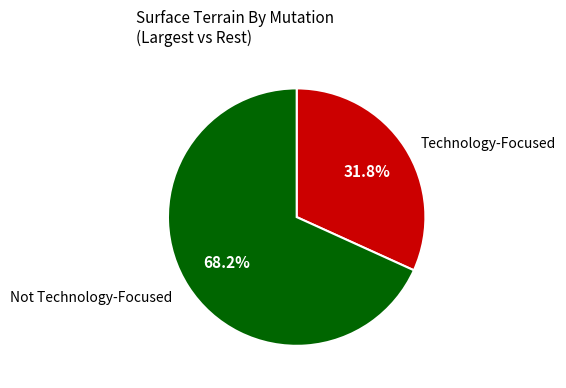

Which has a higher value, Technology-Focused or Not Technology-Focused?

Not Technology-Focused